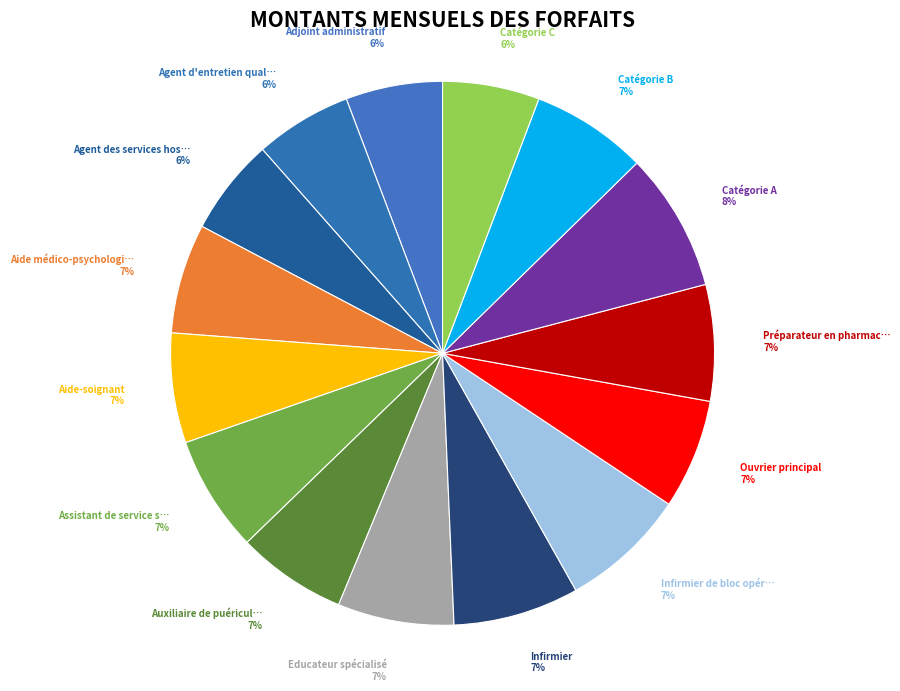

How many slices are in this pie chart?

15